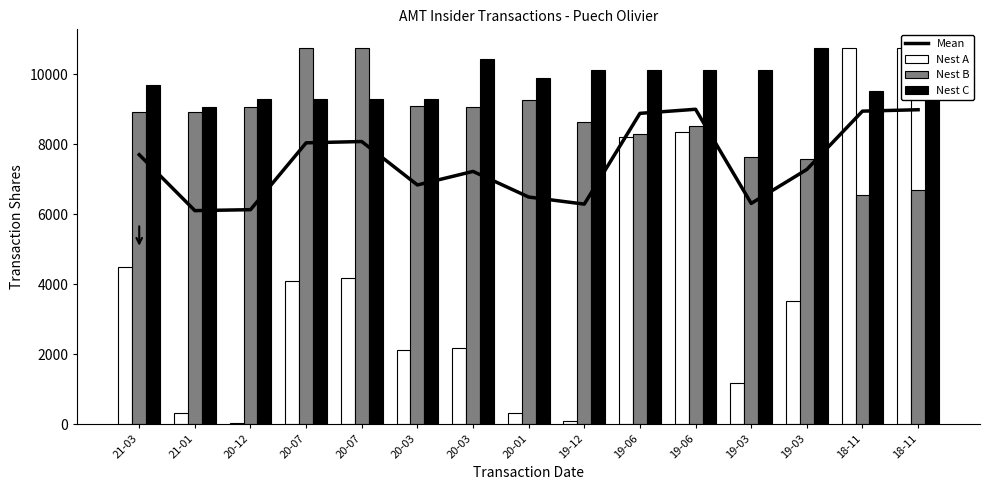

What is the value of the Nest A bar at the 15th from the left?

10747.0